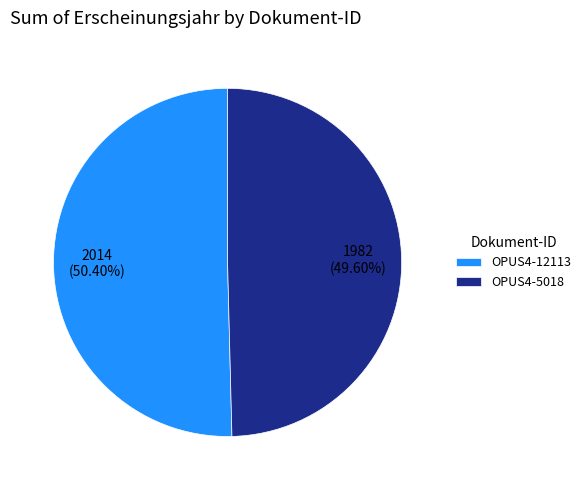

The OPUS4-5018 slice represents 50% of the pie. True or false?

True